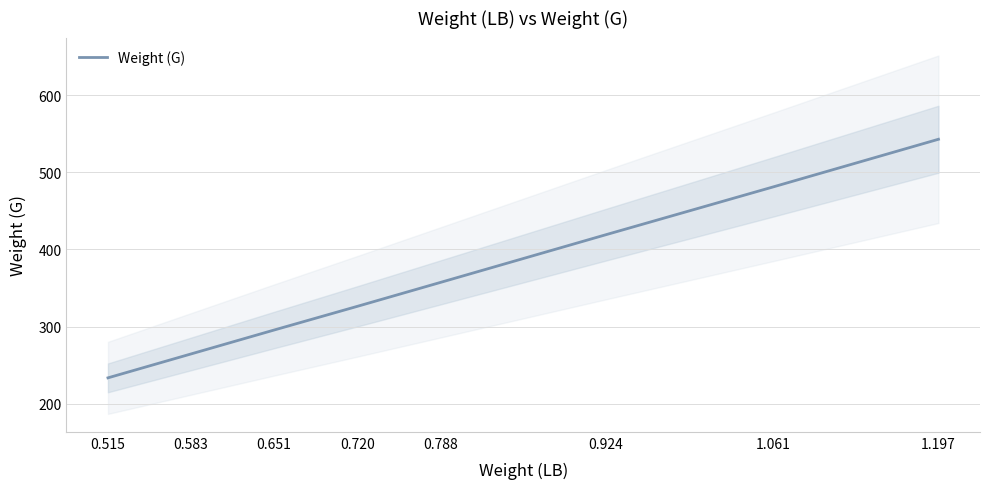

Count the number of data series in this chart.

1